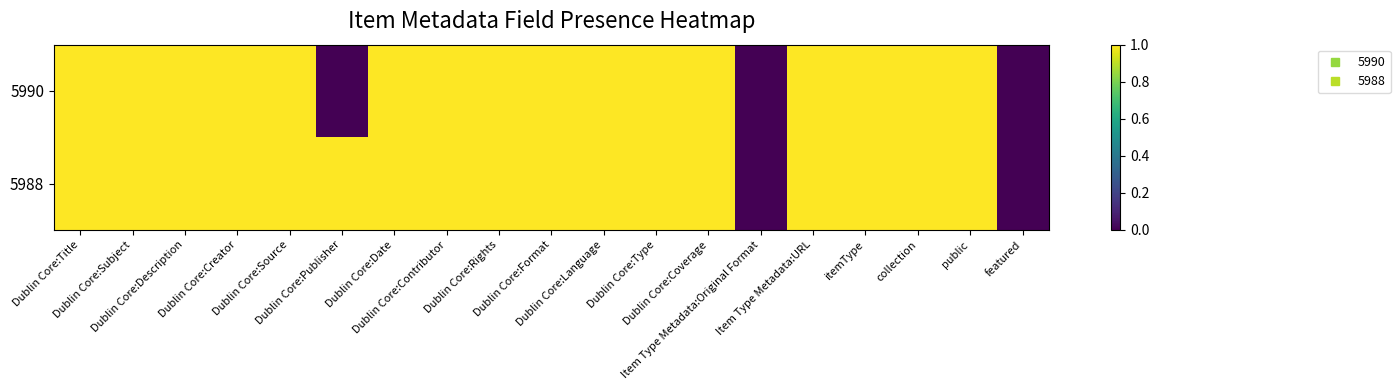

Rank the series at Dublin Core:Title from highest to lowest value.

5990, 5988